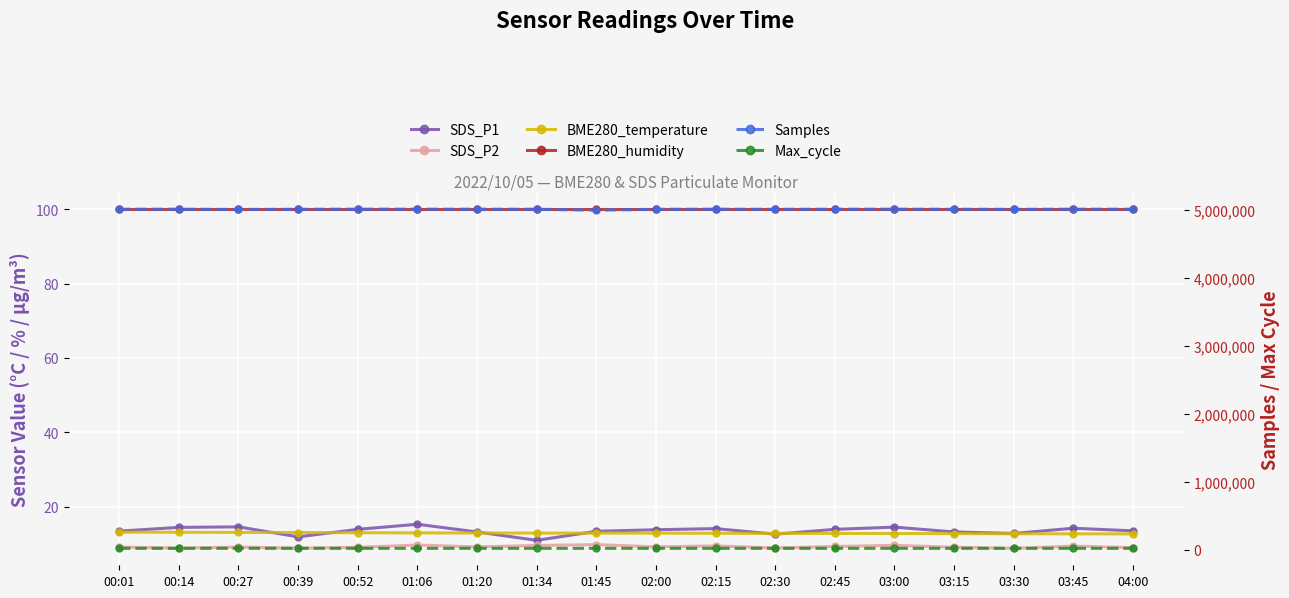

True or false: SDS_P1 has more than 0 points higher than both neighbors.

True